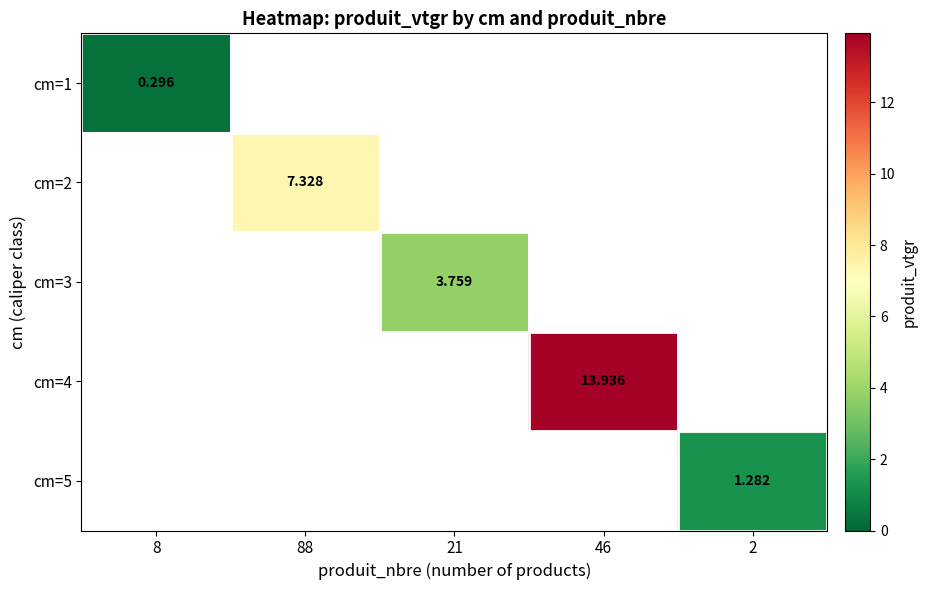

At how many categories does at least one series exceed 3?

3